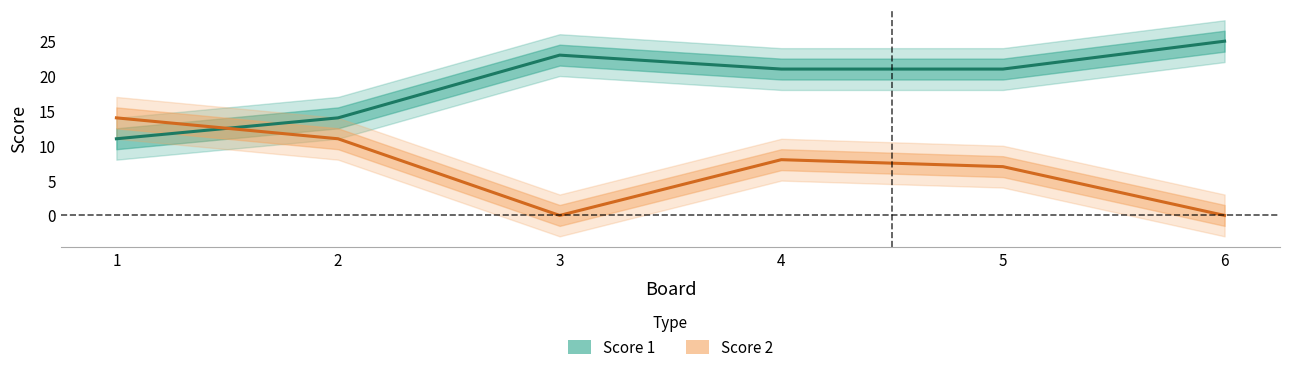

Is this an area chart (filled region under the line)?

No